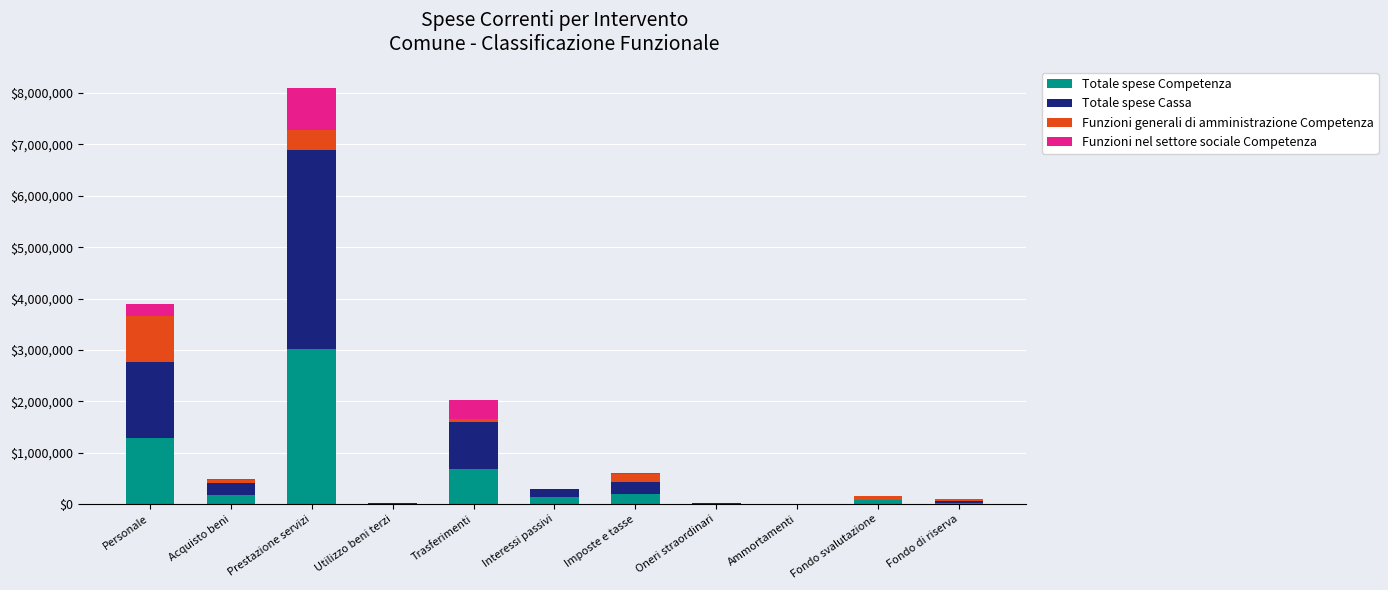

At which label does Totale spese Competenza reach its peak?

Prestazione servizi